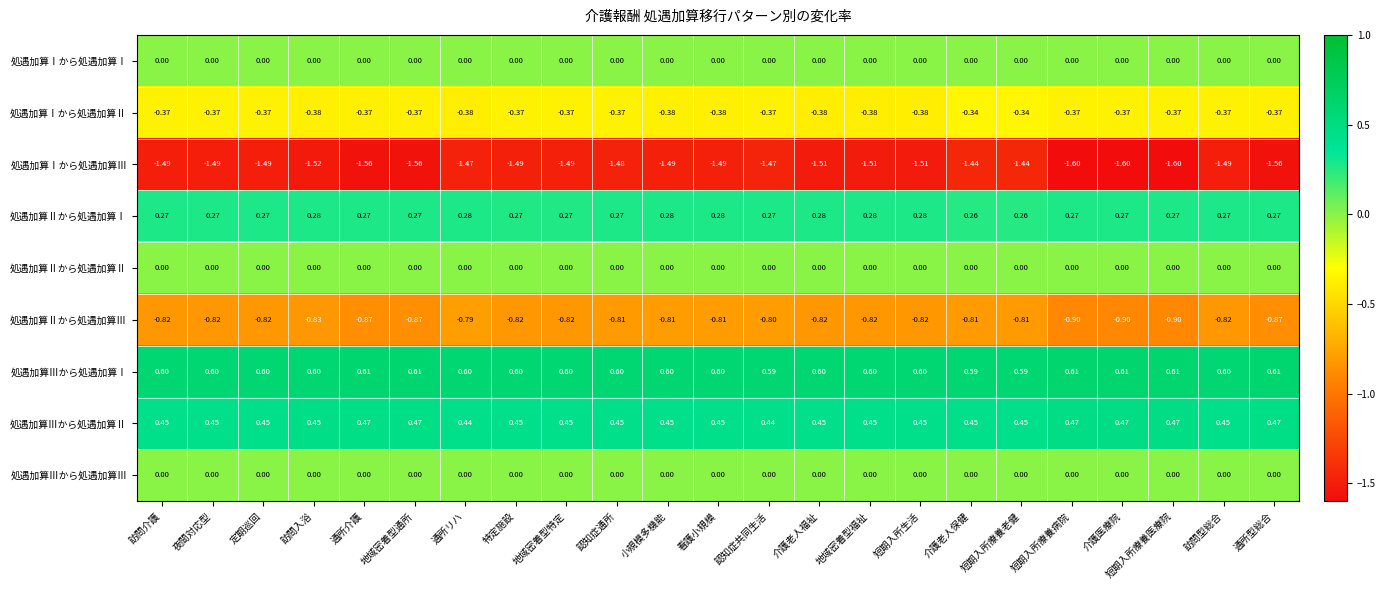

What is the spread (max minus min) of values at 定期巡回?

2.1